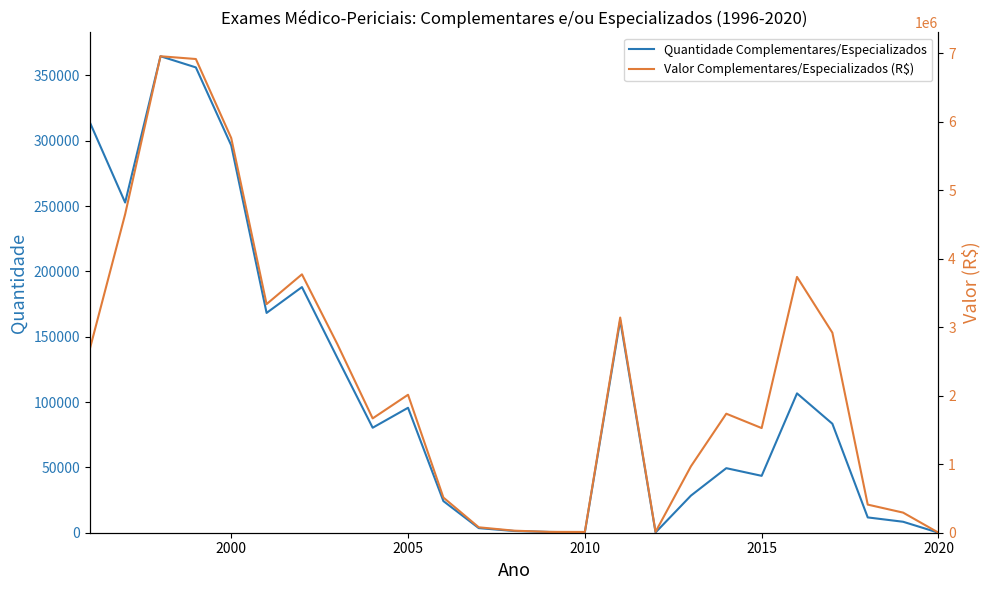

What is the highest value of the Quantidade Complementares/Especializados series?

364733